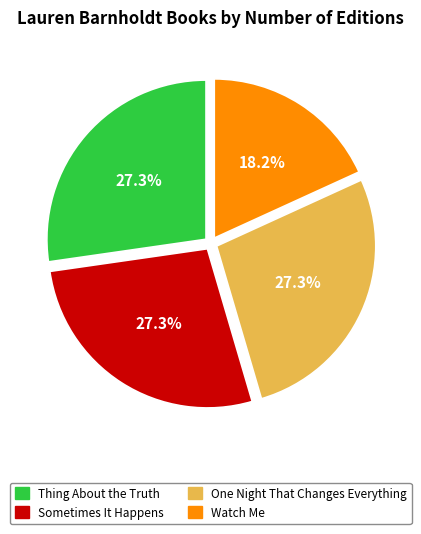

To the nearest percent, what percentage of the pie is Thing About the Truth?

27%